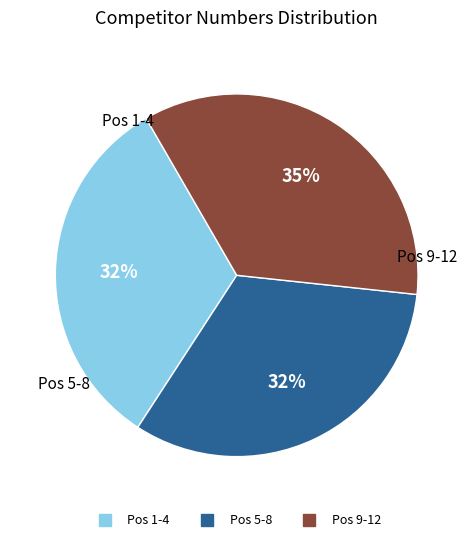

To the nearest percent, what is the average slice percentage?

33%